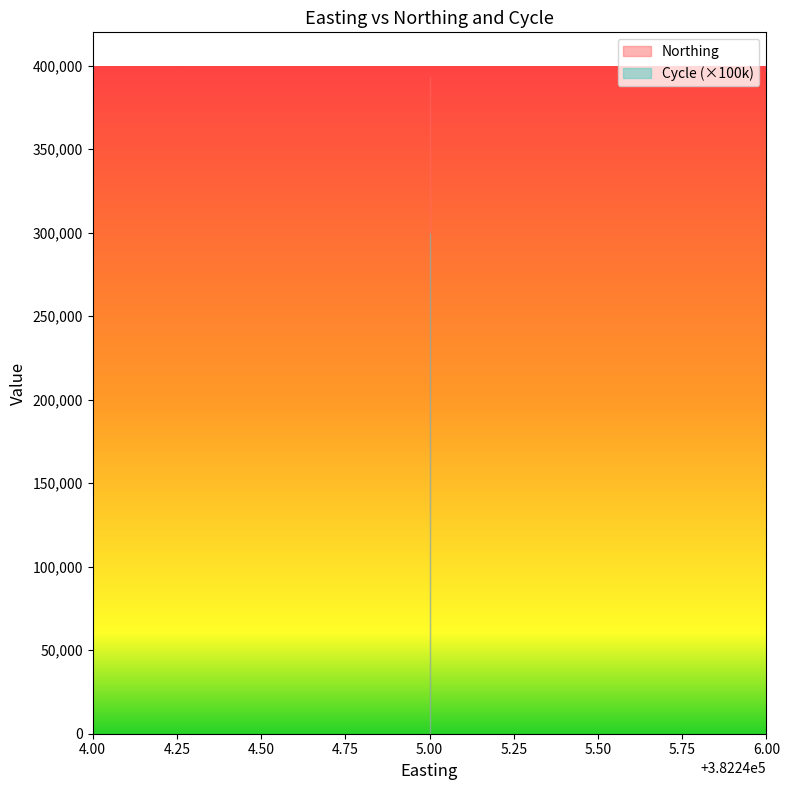

What are all the series names shown in the legend?

Northing, Cycle